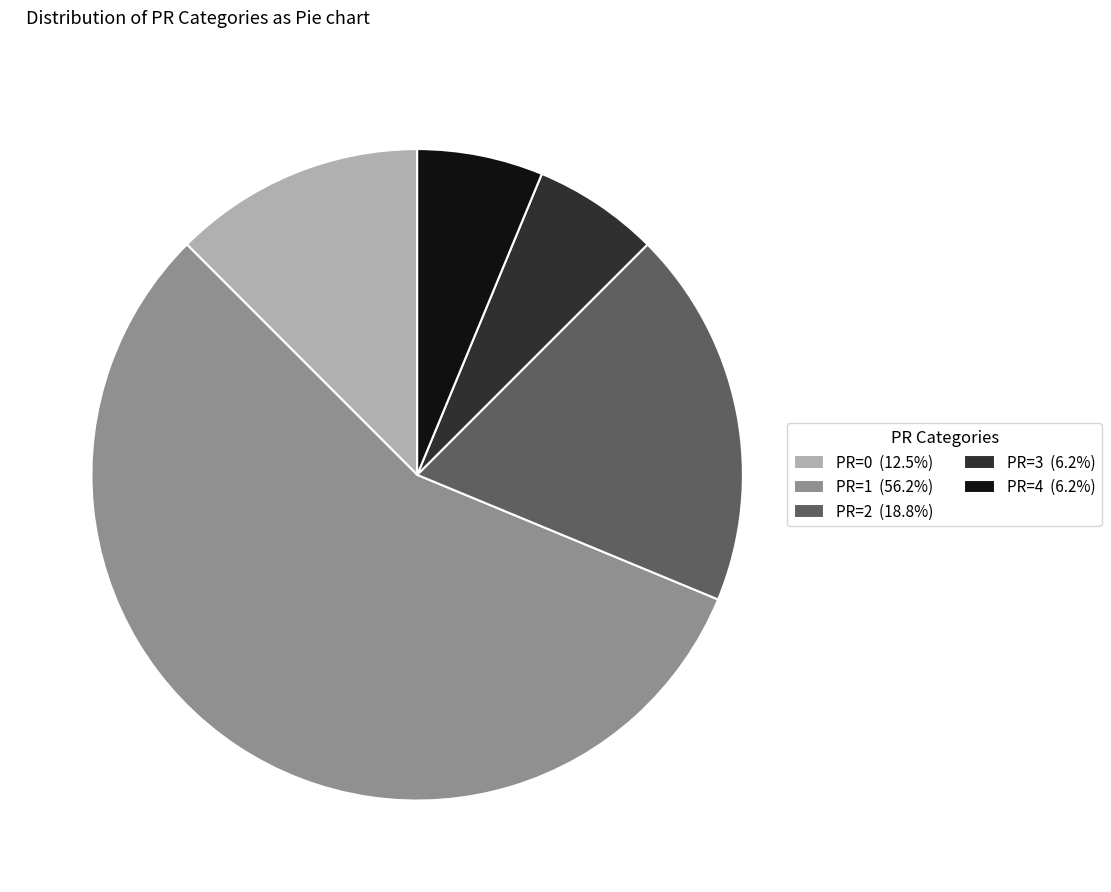

Does any single category account for the majority?

Yes